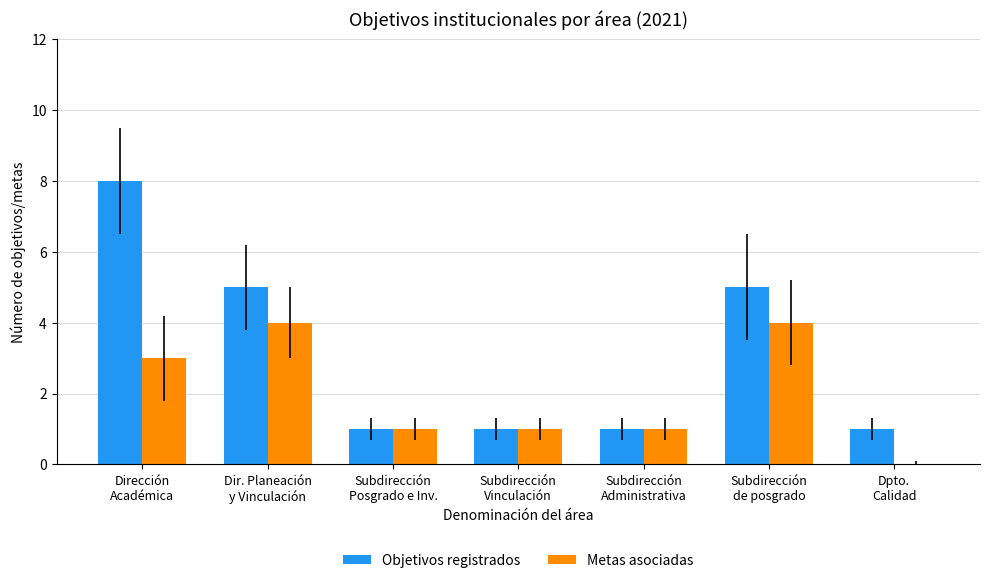

What is the approximate value of Metas asociadas at Subdirección
Posgrado e Inv.?

1